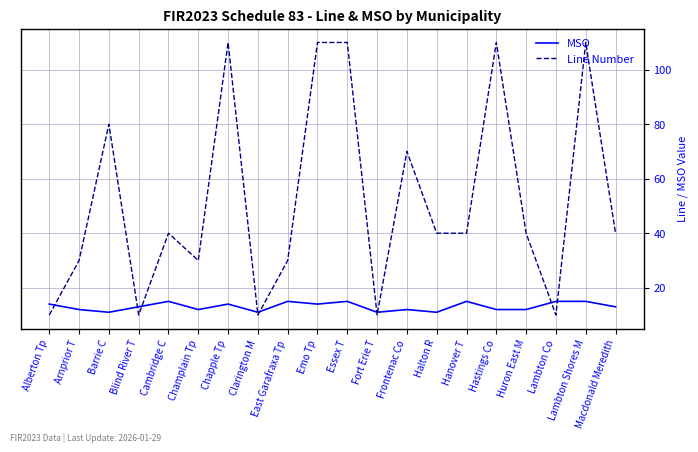

What position from the left is Hanover T?

15